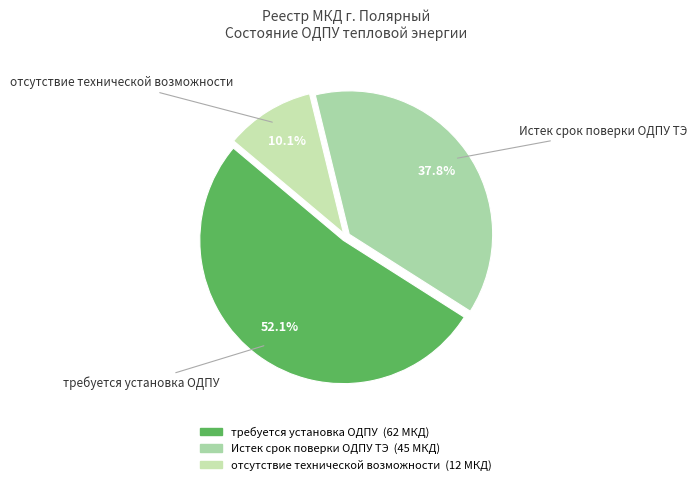

Count the number of slices in the pie.

3